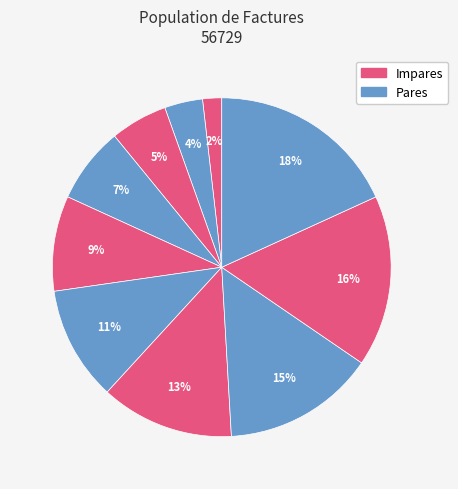

Count the number of slices in the pie.

10